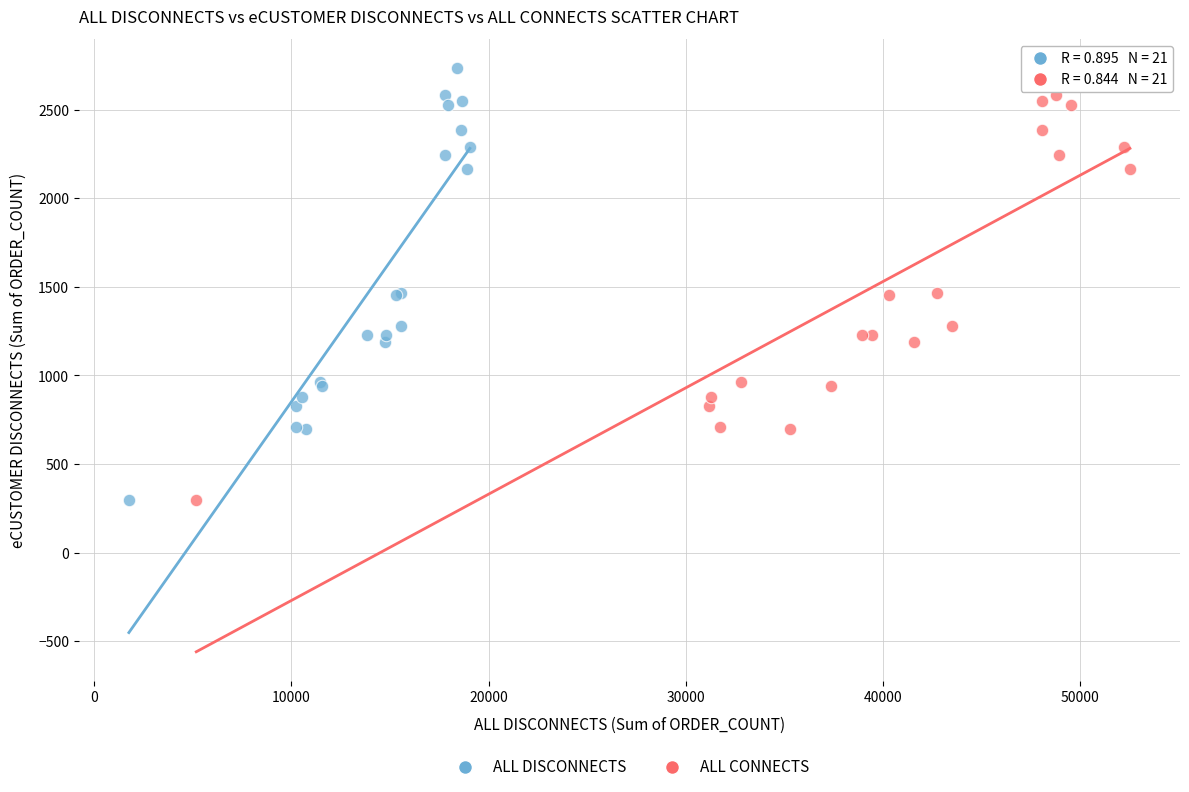

What are all the series names shown in the legend?

ALL DISCONNECTS, ALL CONNECTS